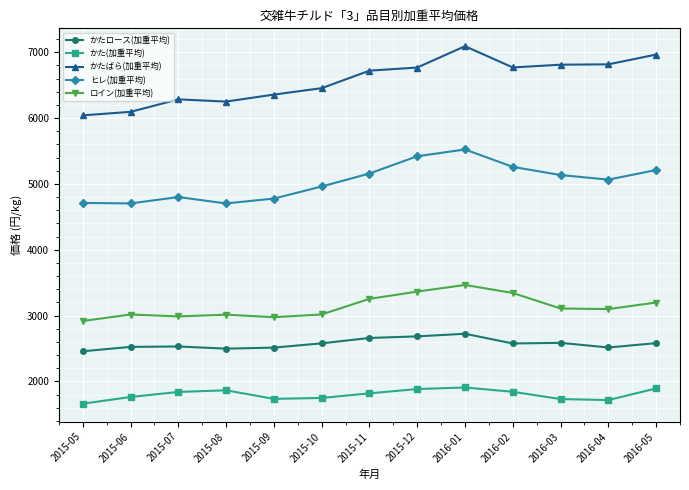

Where does the ロイン(加重平均) series first go above 3099?

2015-11